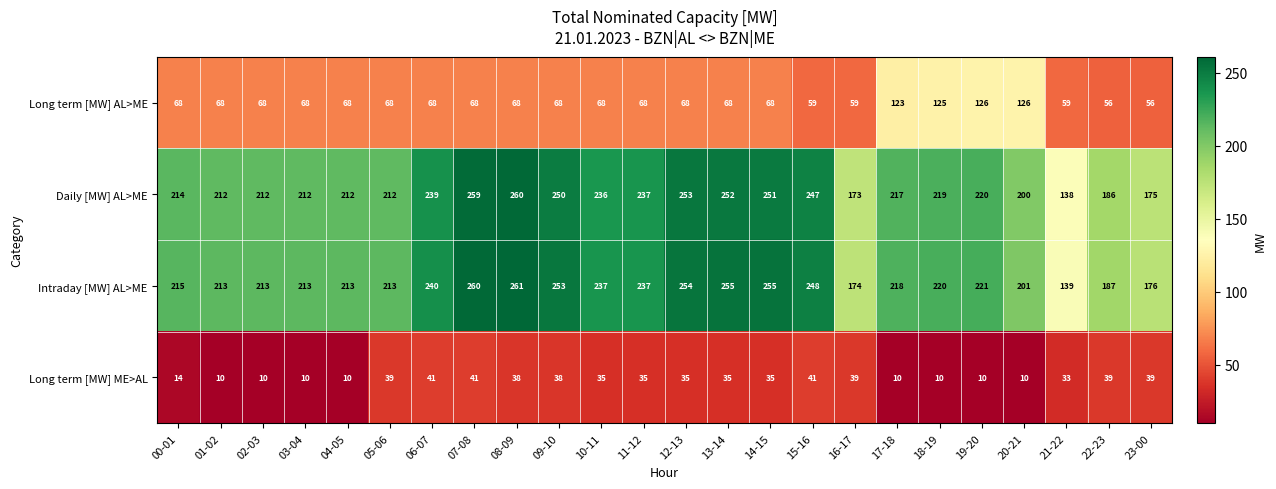

What is the minimum value for Intraday [MW] AL>ME?

139